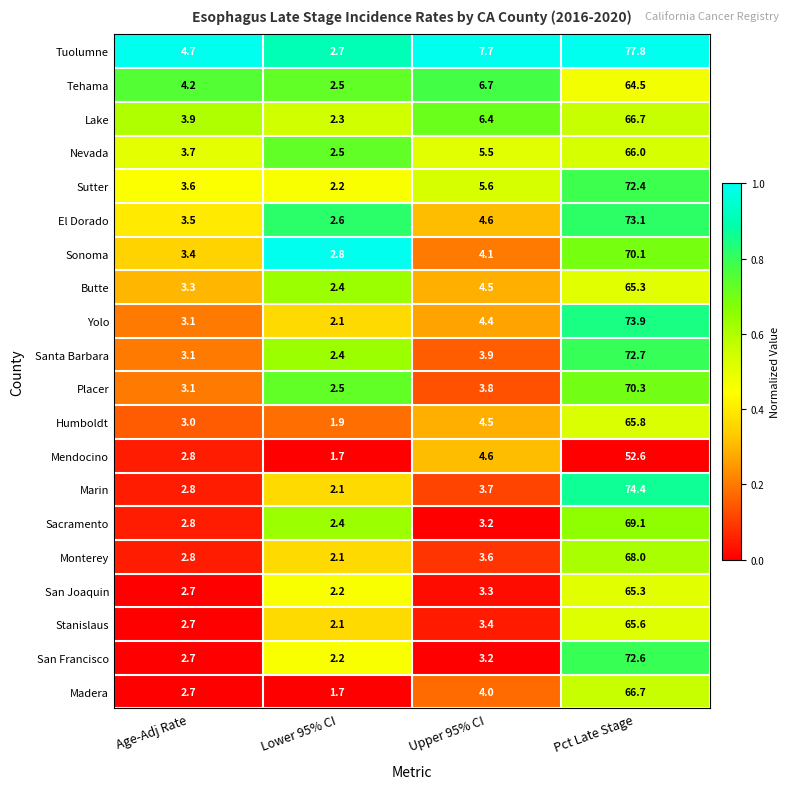

What is the spread (max minus min) of values at Upper 95% CI?

4.5